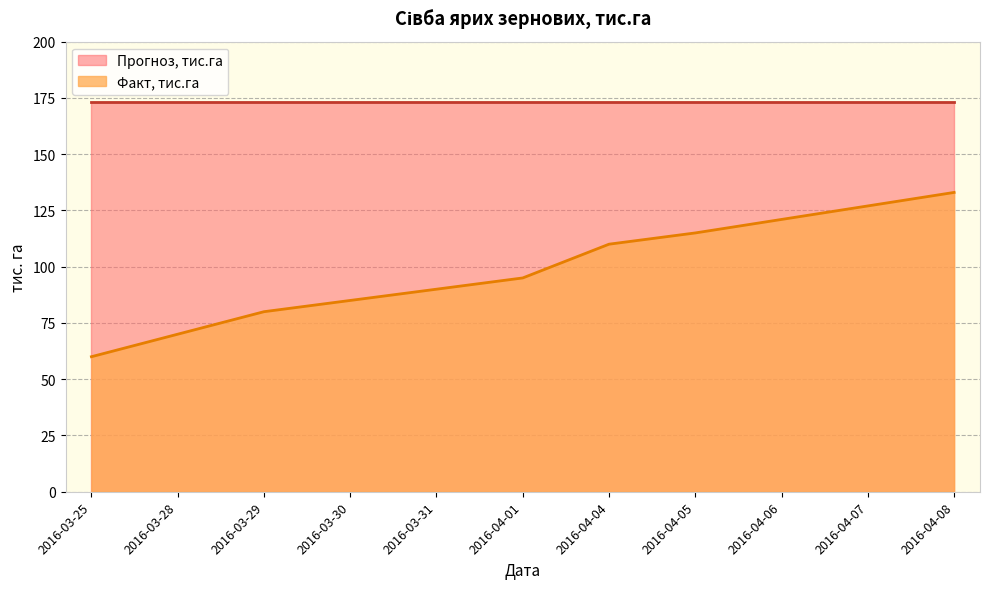

What is the label of the 9th point from the left?

2016-04-06